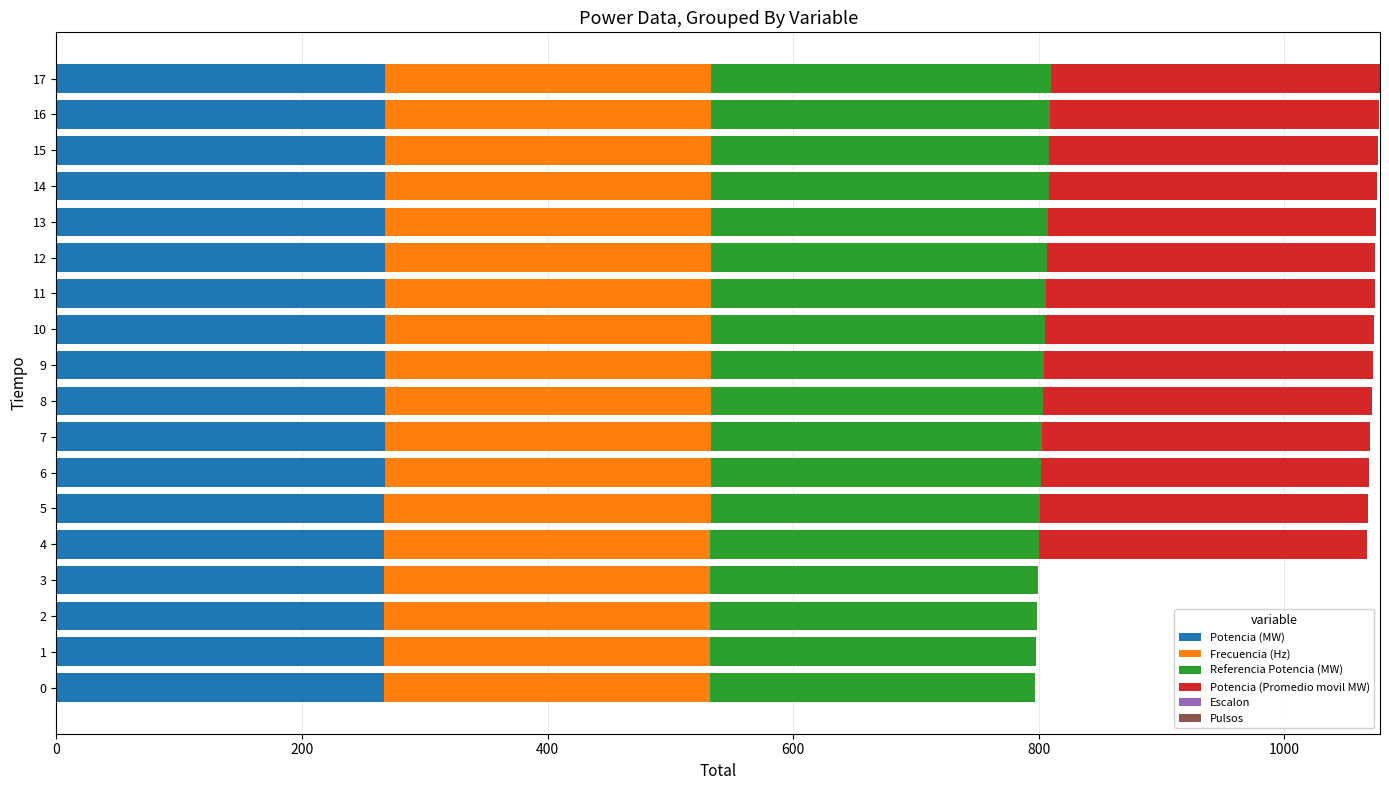

What is the total value across all series at 12?

1074.2